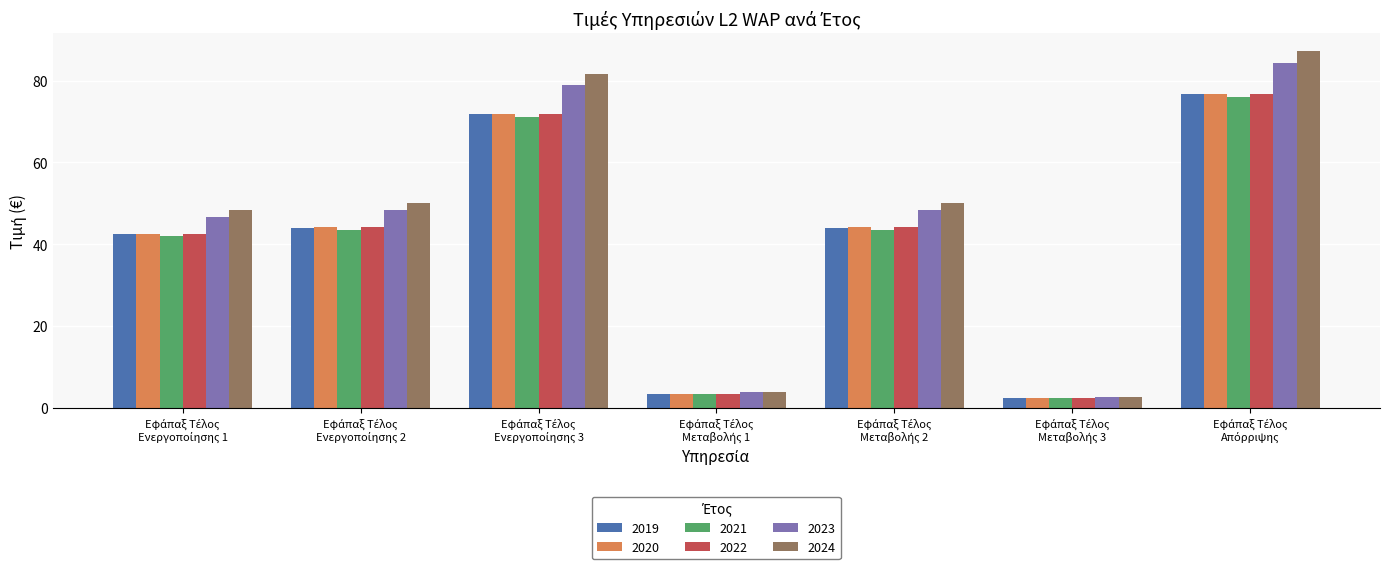

At how many categories does at least one series exceed 8?

5